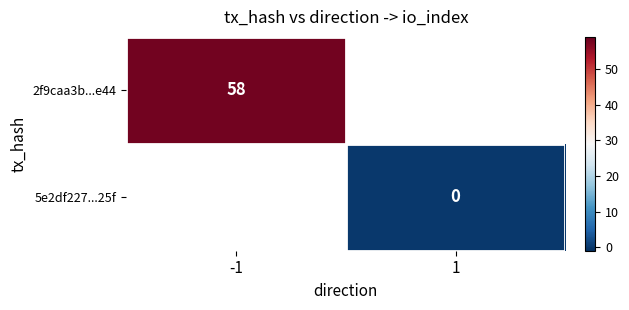

Rank the categories by 5e2df227...25f value from highest to lowest.

-1, 1